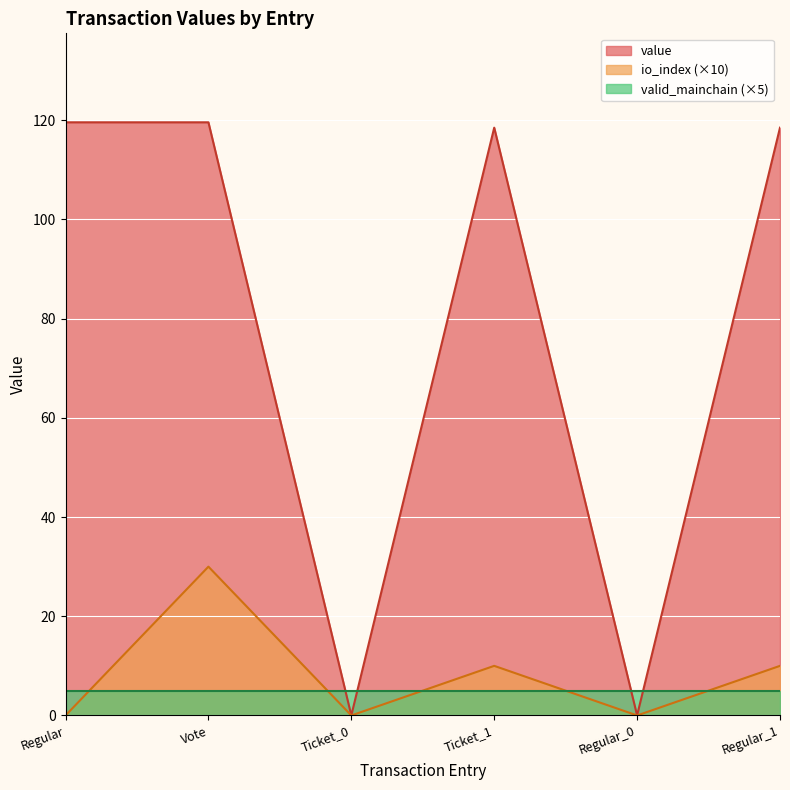

What is the difference between the values at Regular_0 and Regular_1?

118.5